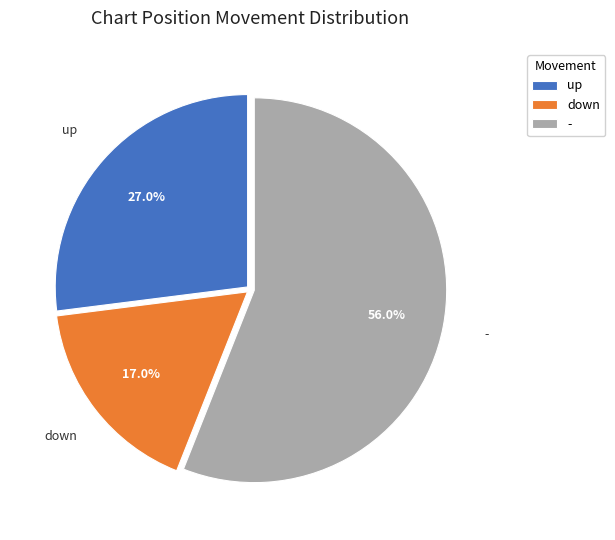

To the nearest percent, what is the difference between the largest and smallest slice percentages?

39%